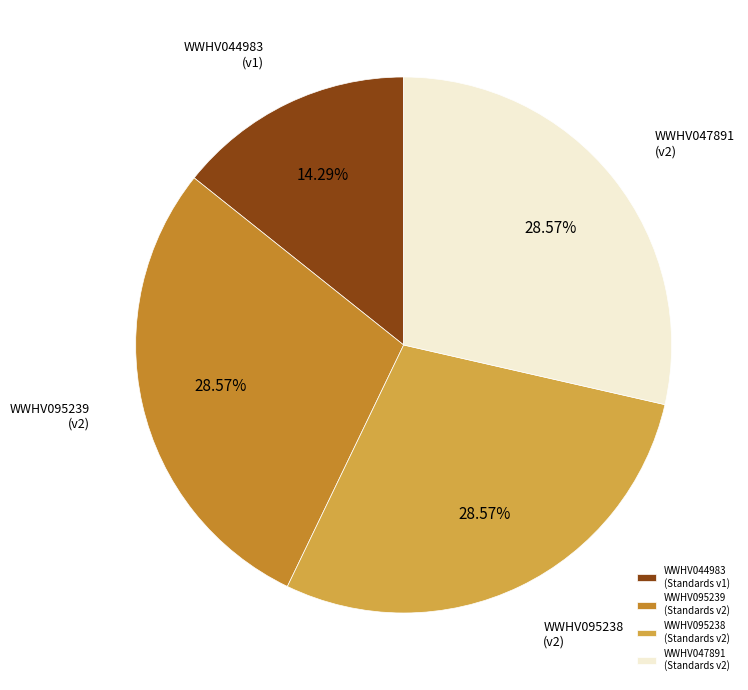

Do WWHV095239 (Standards v2) and WWHV044983 (Standards v1) together represent more than half of the pie?

No